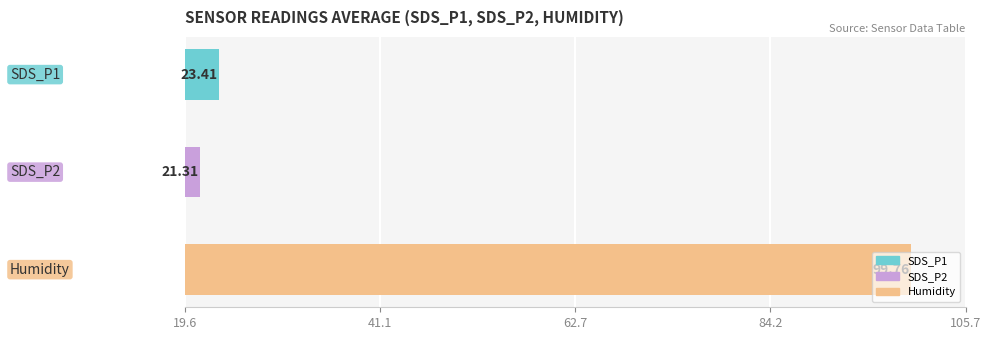

What is the sum of all values?

144.5